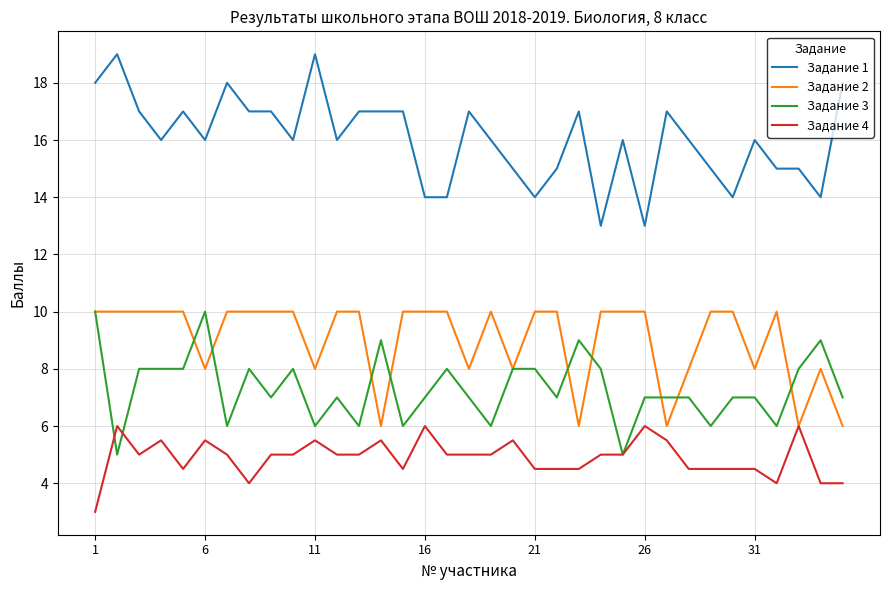

What is the minimum value shown in the chart?

3.0